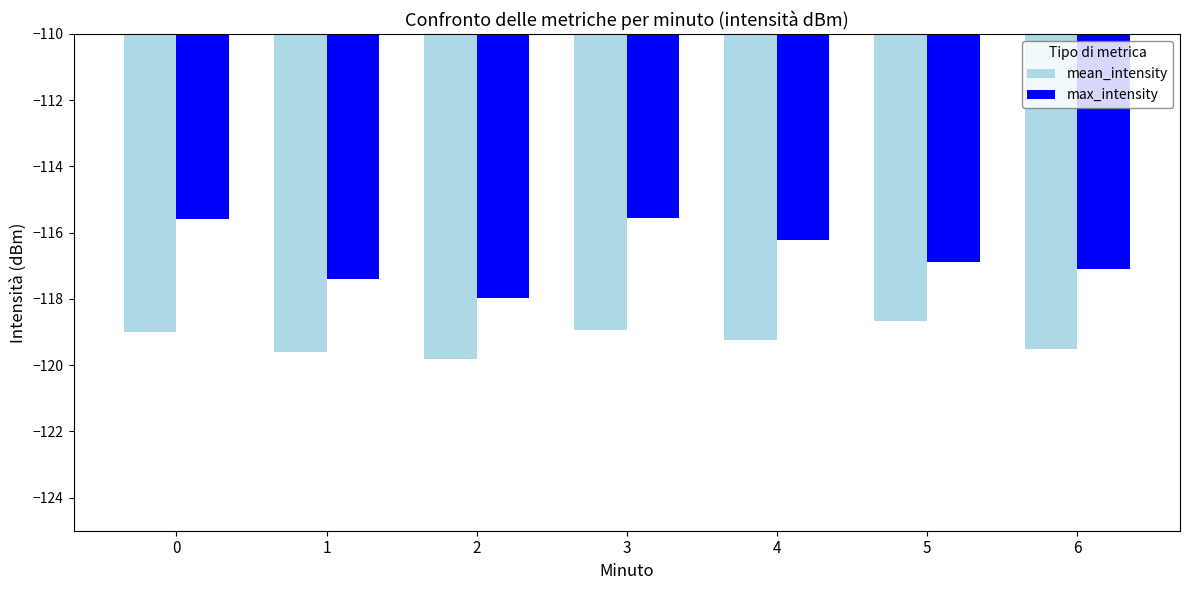

Are the bars grouped side by side (vs. stacked)?

Yes